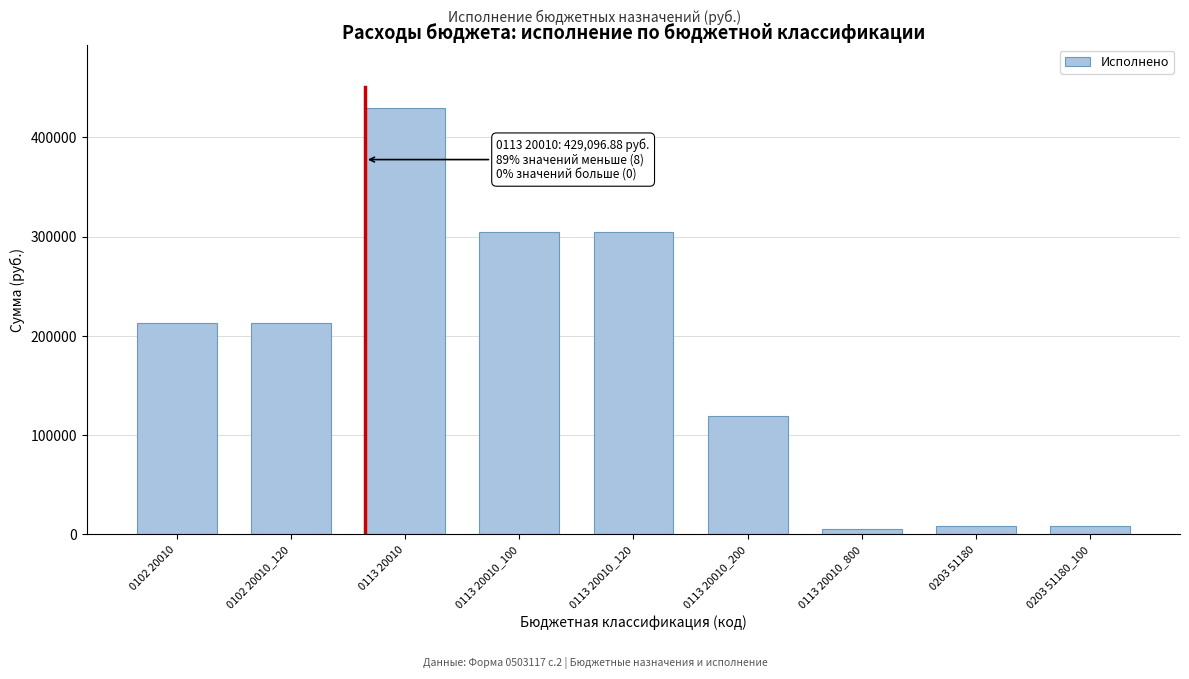

Reading right to left, transcribe all the data shown in this chart.

0203 51180_100=9035.6	0203 51180=9035.6	0113 20010_800=5347.0	0113 20010_200=118929.9	0113 20010_120=304819.9	0113 20010_100=304819.9	0113 20010=429096.9	0102 20010_120=213077.9	0102 20010=213077.9